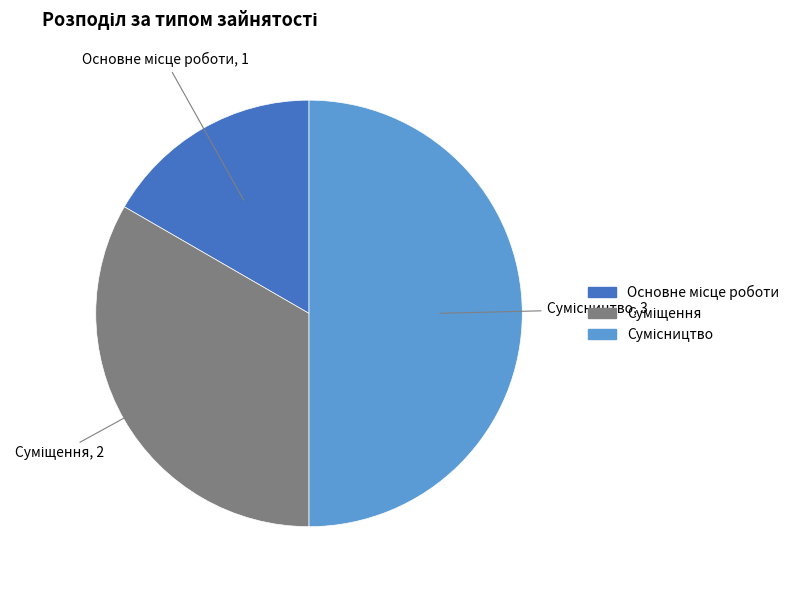

Count the number of slices in the pie.

3